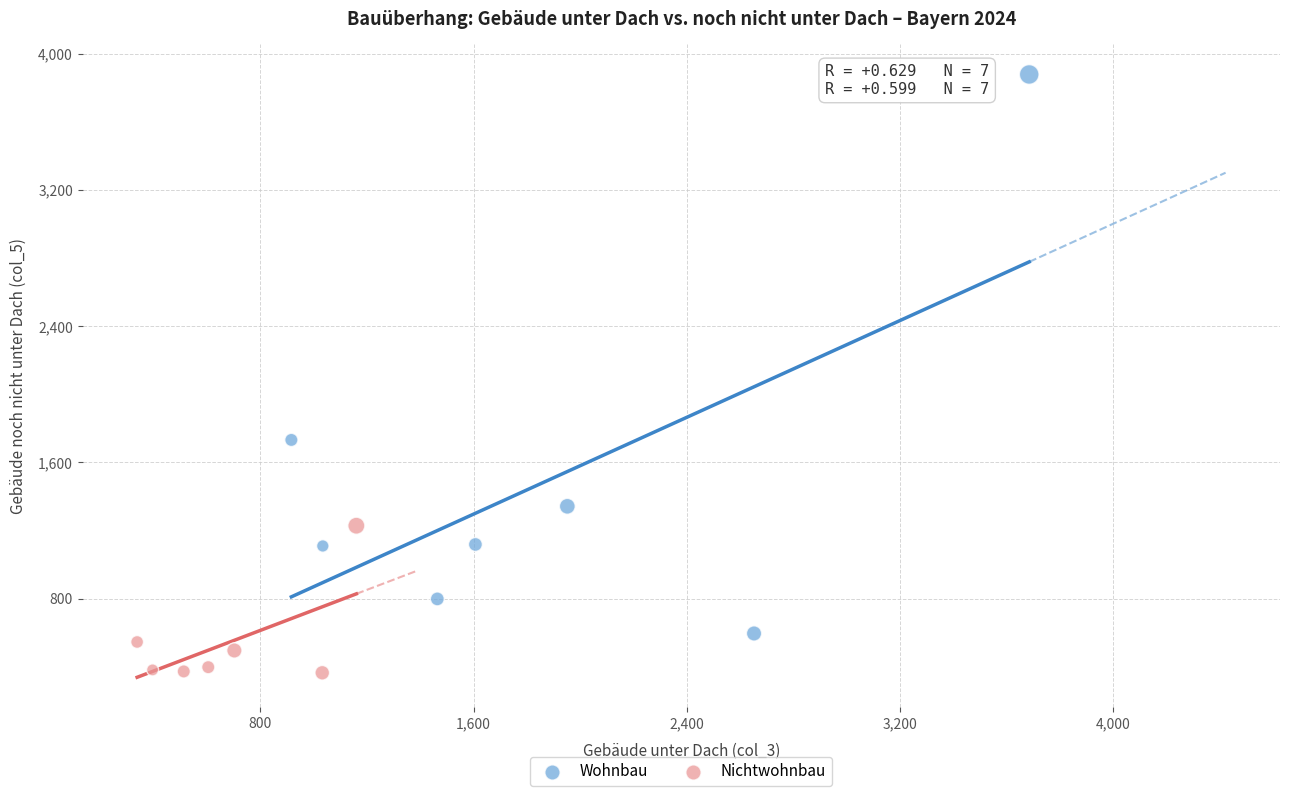

Which series reaches the minimum Y coordinate?

Nichtwohnbau